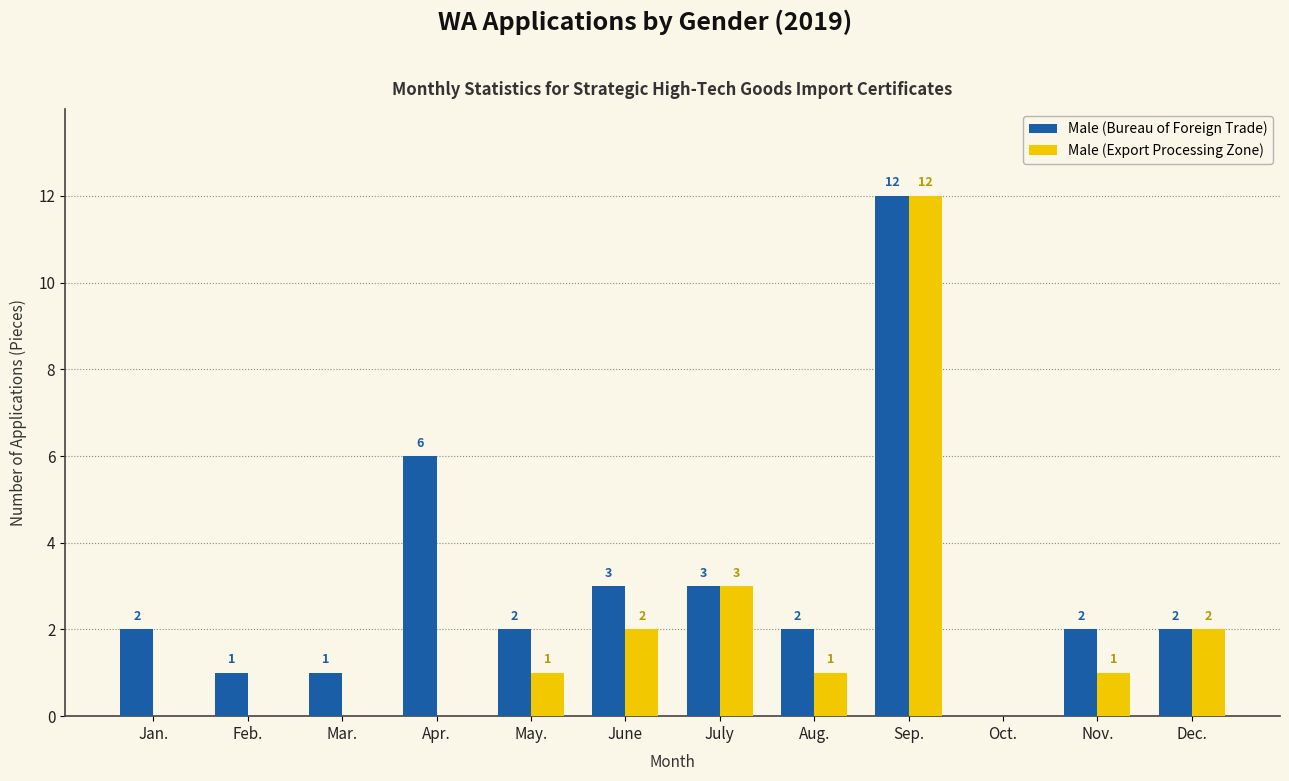

Reading left to right, what are all the values shown in this chart?

Male (Bureau of Foreign Trade): 2	1	1	6	2	3	3	2	12	0	2	2
Male (Export Processing Zone): 0	0	0	0	1	2	3	1	12	0	1	2